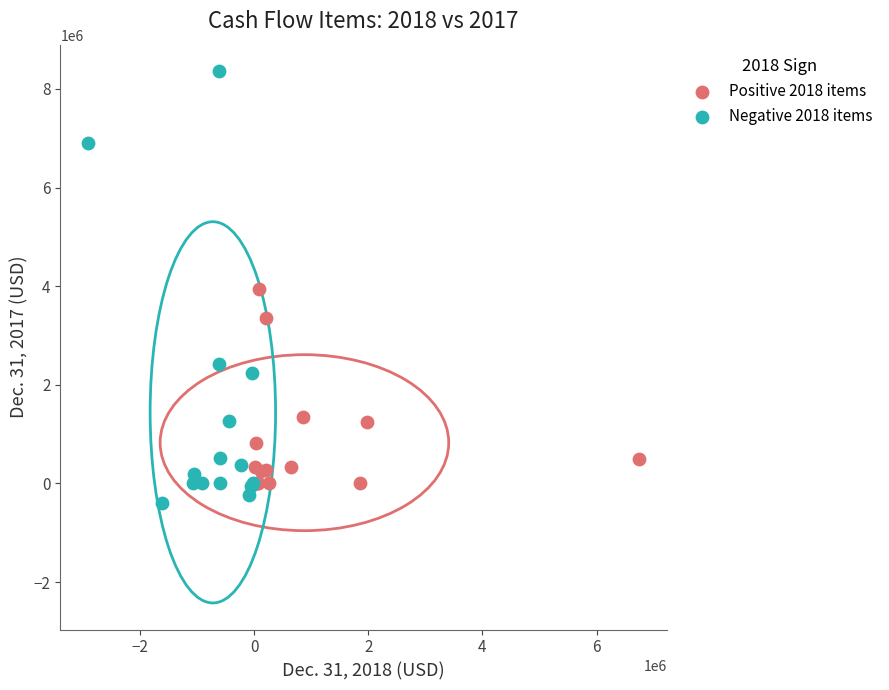

Which series reaches the maximum Y coordinate?

Negative 2018 items